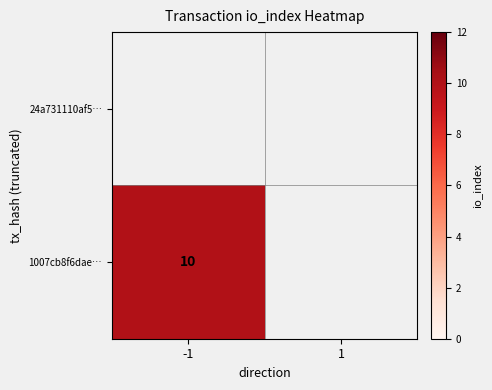

List the series in order of their peak value, highest first.

24a731110af5…, 1007cb8f6dae…